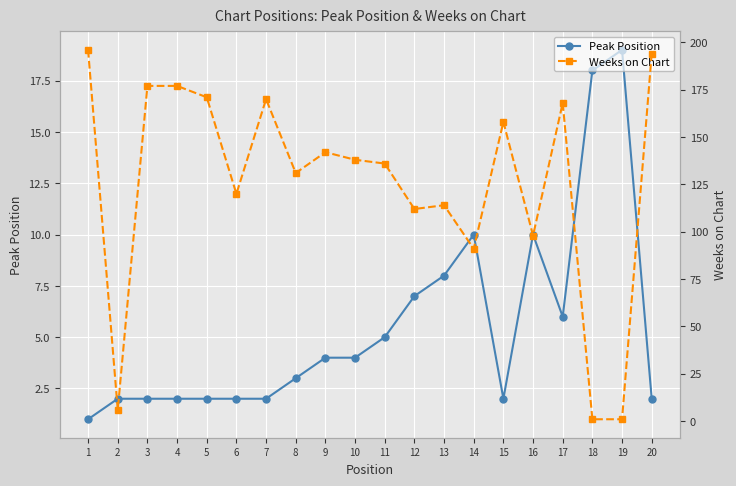

In Peak Position, how many points are higher than both neighbors (excluding endpoints)?

3